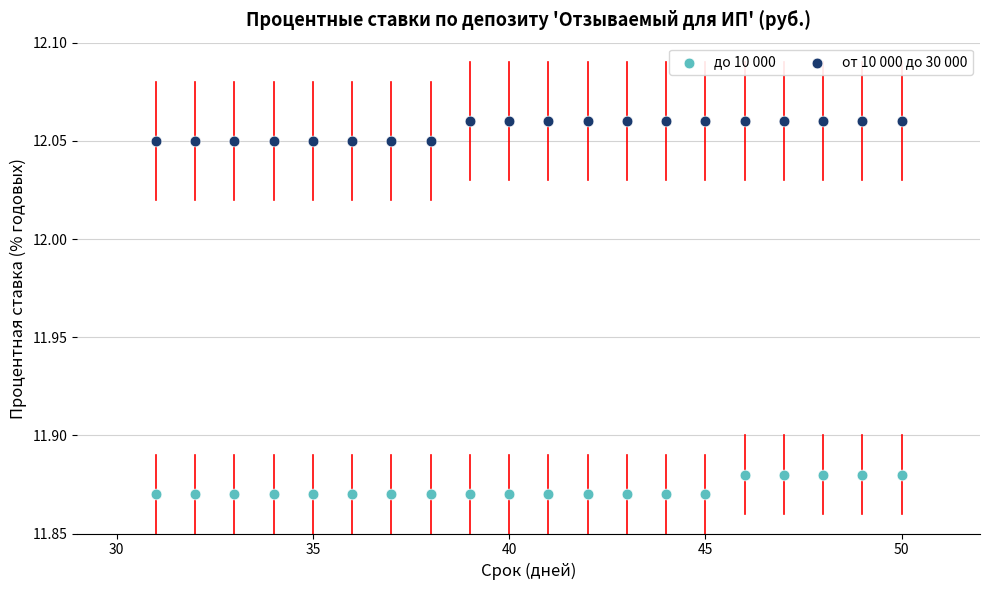

Across all data points, what is the range of X values (max minus min)?

19.0